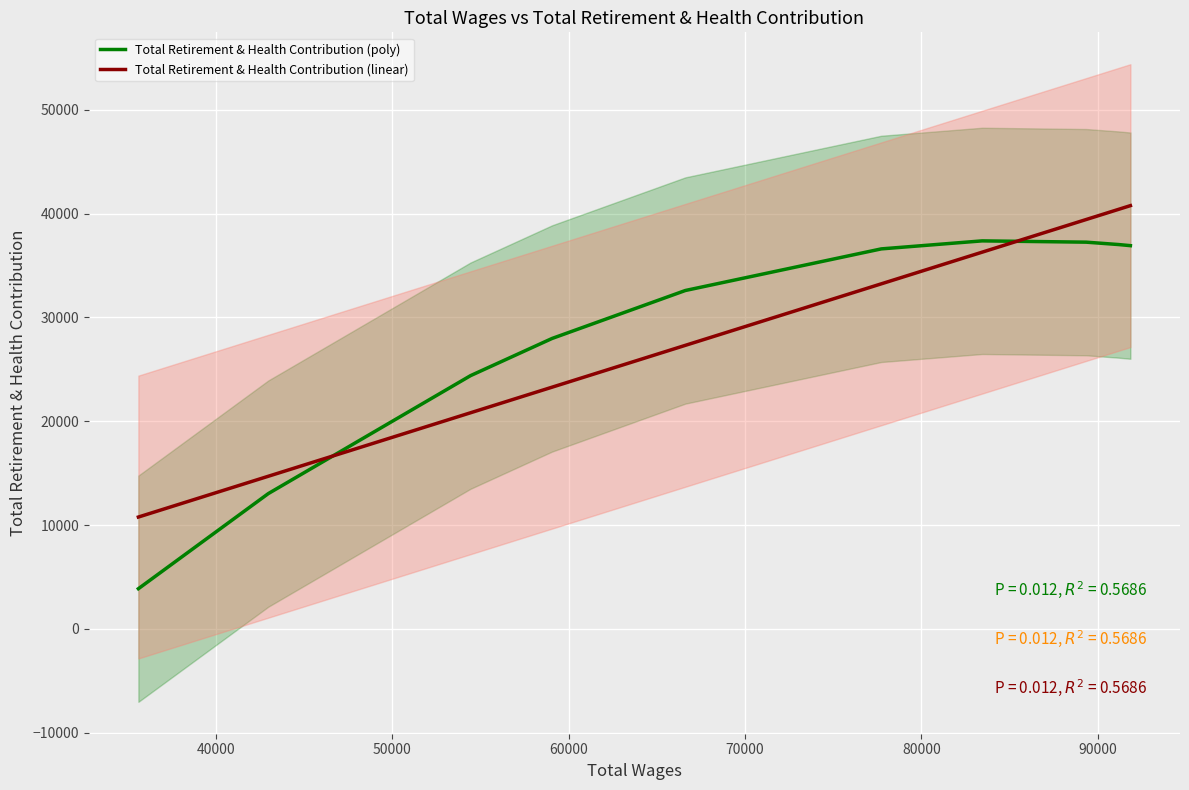

How many values in the Total Retirement & Health Contribution (linear) series exceed 33237?

5